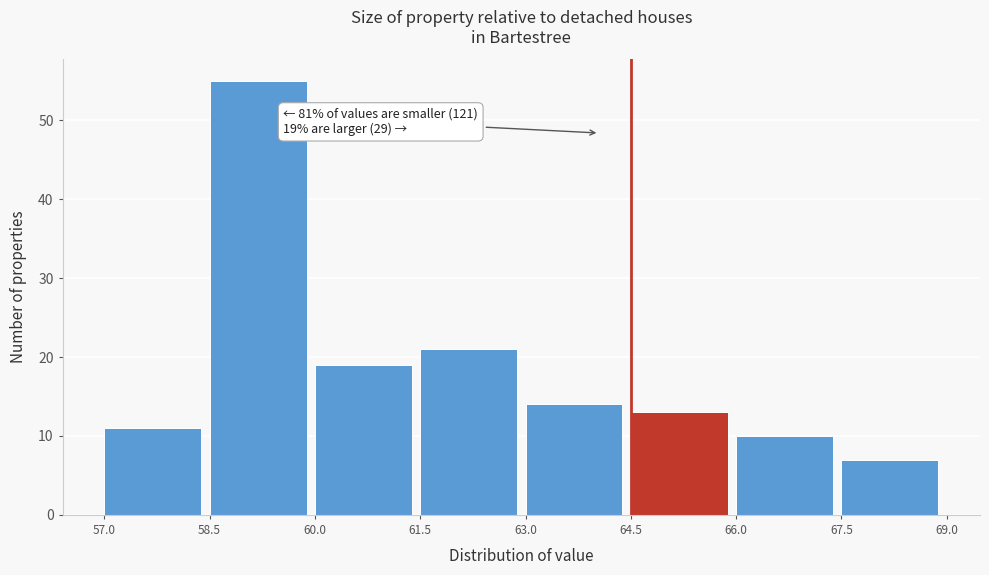

Which range on the x-axis has the tallest bar?

58.5 to 60.0